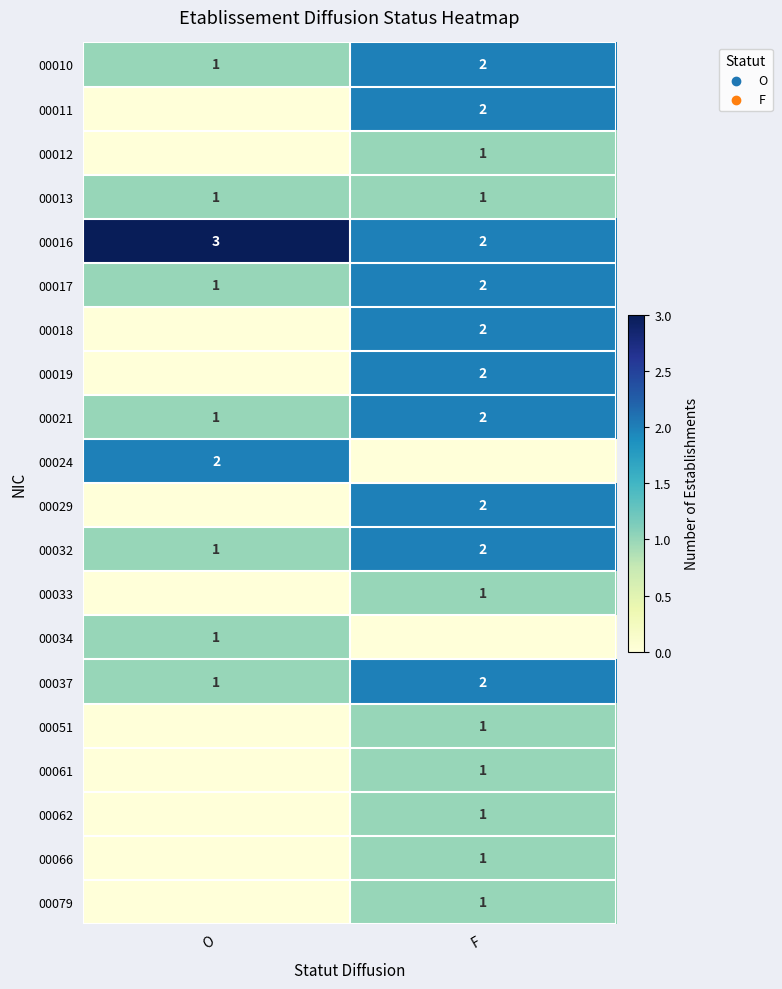

Read the 00016 value at O.

3